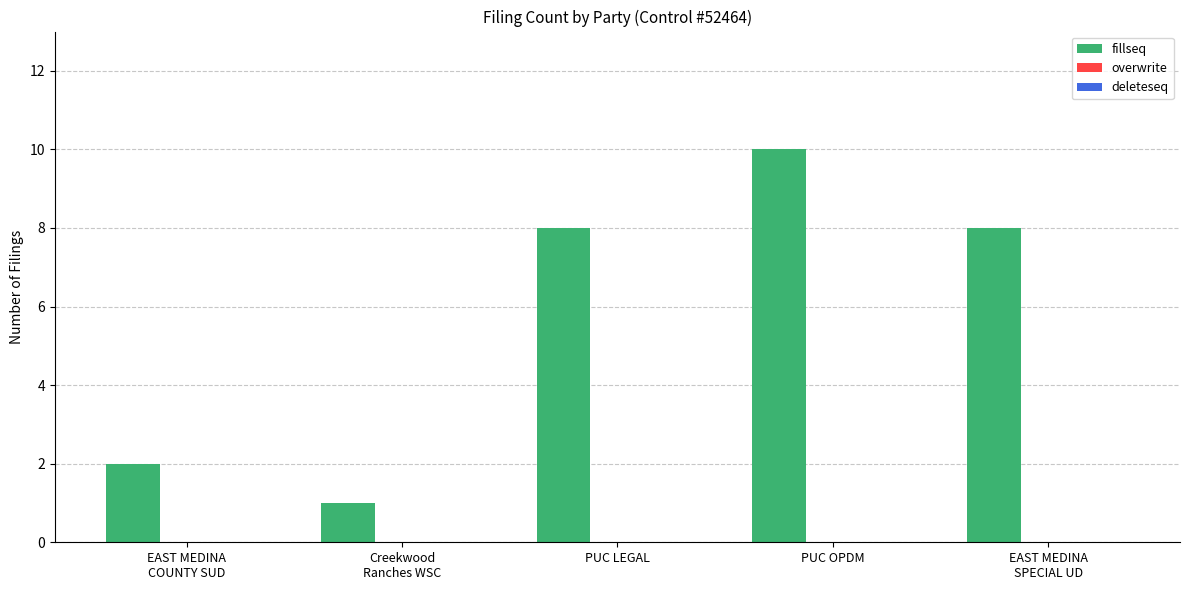

What position from the right is PUC OPDM?

2